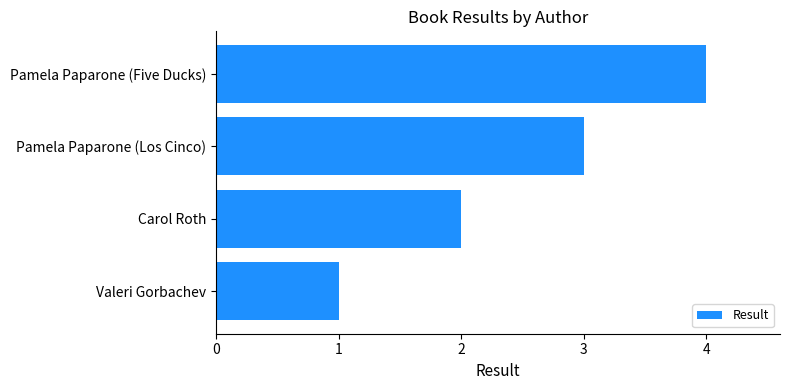

What is the sum of all values?

10